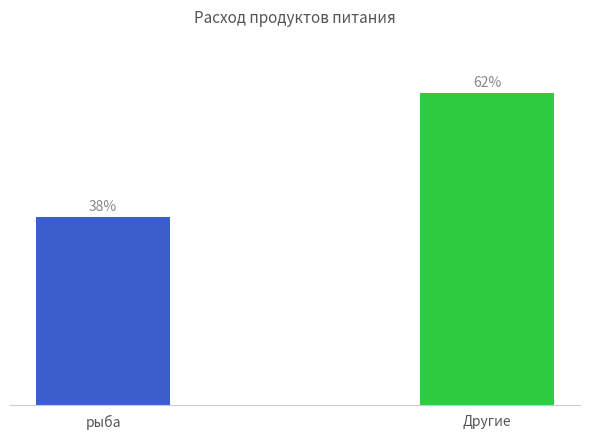

Rank the categories by value from highest to lowest.

Другие, рыба